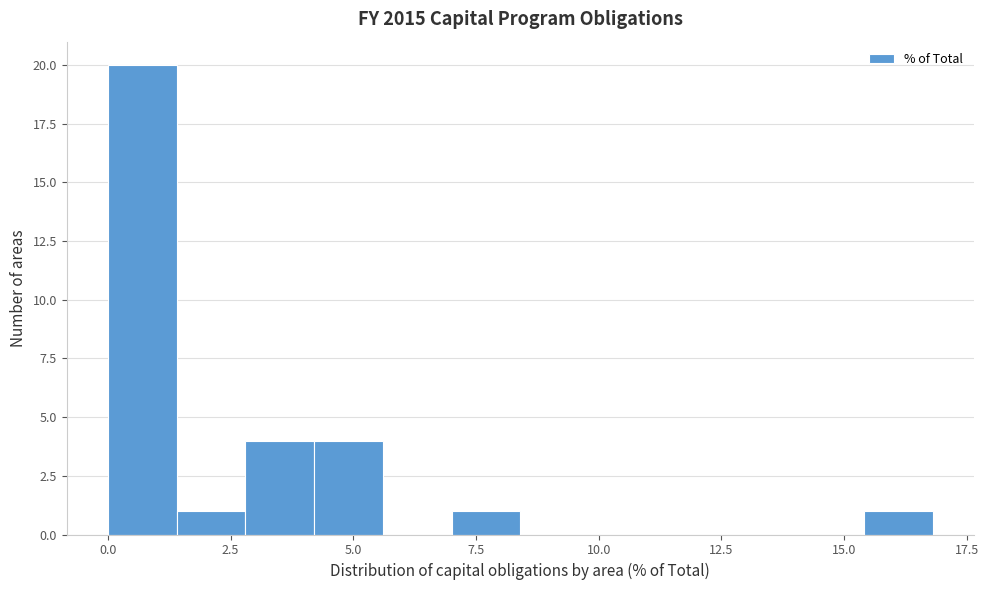

Around what value on the x-axis is the tallest bar? Give the approximate position of its centre, as read against the axis.

0.5